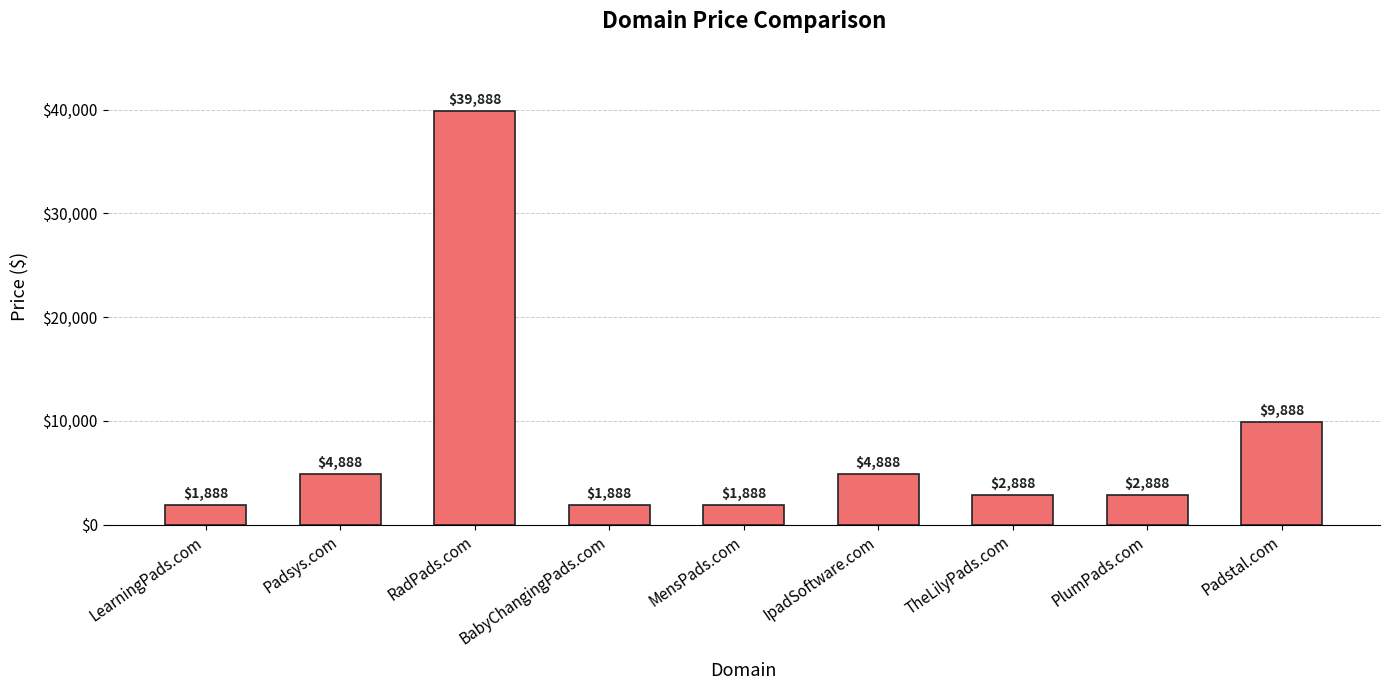

What position from the left is TheLilyPads.com?

7